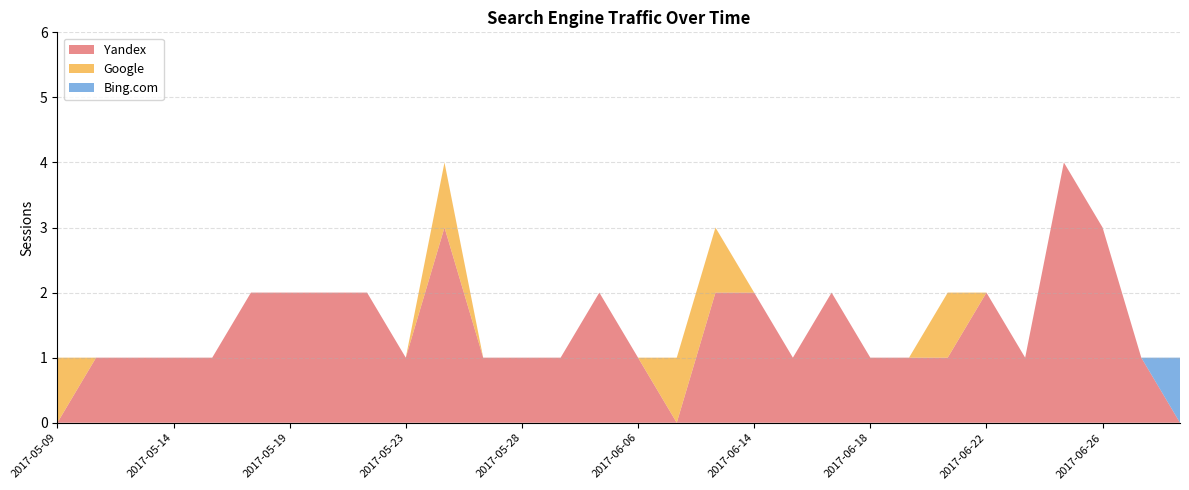

Reading left to right, what are all the values shown in this chart?

Yandex: 2017-05-09=0	2017-05-10=1	2017-05-12=1	2017-05-14=1	2017-05-15=1	2017-05-18=2	2017-05-19=2	2017-05-20=2	2017-05-21=2	2017-05-23=1	2017-05-25=3	2017-05-26=1	2017-05-28=1	2017-05-30=1	2017-06-02=2	2017-06-06=1	2017-06-10=0	2017-06-13=2	2017-06-14=2	2017-06-15=1	2017-06-16=2	2017-06-18=1	2017-06-20=1	2017-06-21=1	2017-06-22=2	2017-06-23=1	2017-06-24=4	2017-06-26=3	2017-06-27=1	2017-06-28=0
Google: 2017-05-09=1	2017-05-10=0	2017-05-12=0	2017-05-14=0	2017-05-15=0	2017-05-18=0	2017-05-19=0	2017-05-20=0	2017-05-21=0	2017-05-23=0	2017-05-25=1	2017-05-26=0	2017-05-28=0	2017-05-30=0	2017-06-02=0	2017-06-06=0	2017-06-10=1	2017-06-13=1	2017-06-14=0	2017-06-15=0	2017-06-16=0	2017-06-18=0	2017-06-20=0	2017-06-21=1	2017-06-22=0	2017-06-23=0	2017-06-24=0	2017-06-26=0	2017-06-27=0	2017-06-28=0
Bing.com: 2017-05-09=0	2017-05-10=0	2017-05-12=0	2017-05-14=0	2017-05-15=0	2017-05-18=0	2017-05-19=0	2017-05-20=0	2017-05-21=0	2017-05-23=0	2017-05-25=0	2017-05-26=0	2017-05-28=0	2017-05-30=0	2017-06-02=0	2017-06-06=0	2017-06-10=0	2017-06-13=0	2017-06-14=0	2017-06-15=0	2017-06-16=0	2017-06-18=0	2017-06-20=0	2017-06-21=0	2017-06-22=0	2017-06-23=0	2017-06-24=0	2017-06-26=0	2017-06-27=0	2017-06-28=1